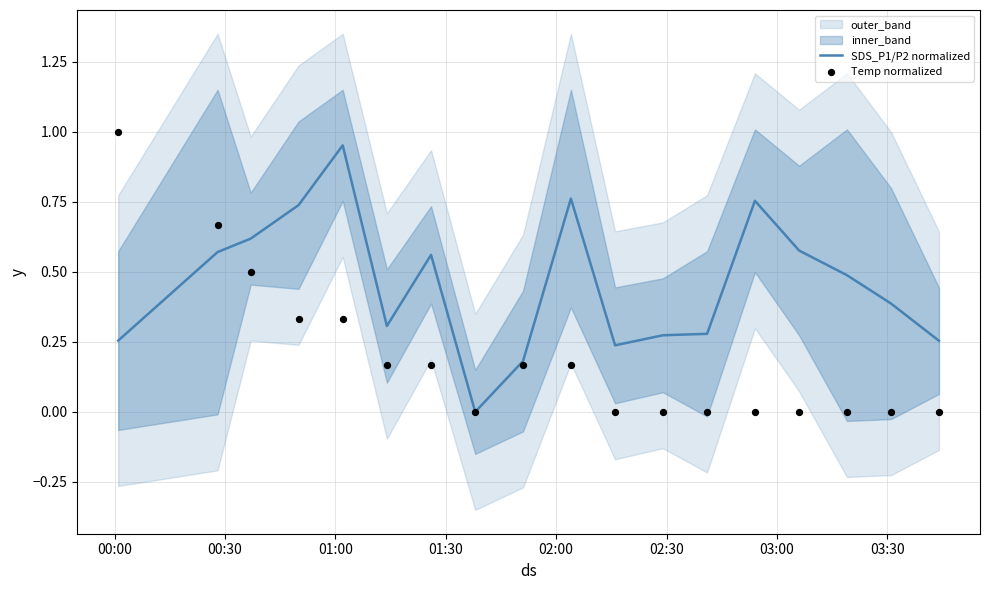

Which series contains the highest Y value?

Temp normalized